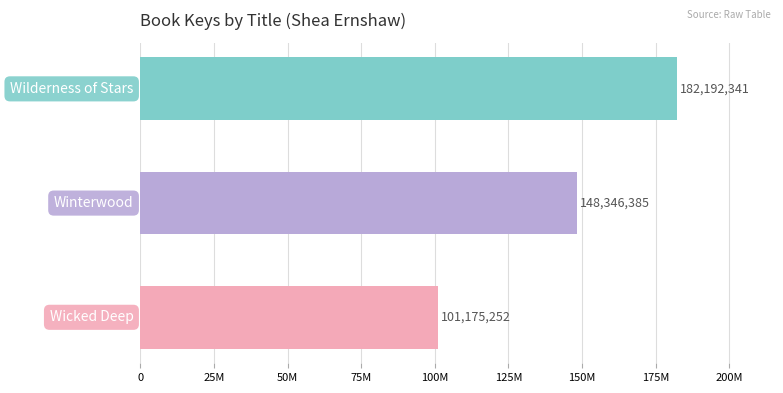

What is the average value?

143904659